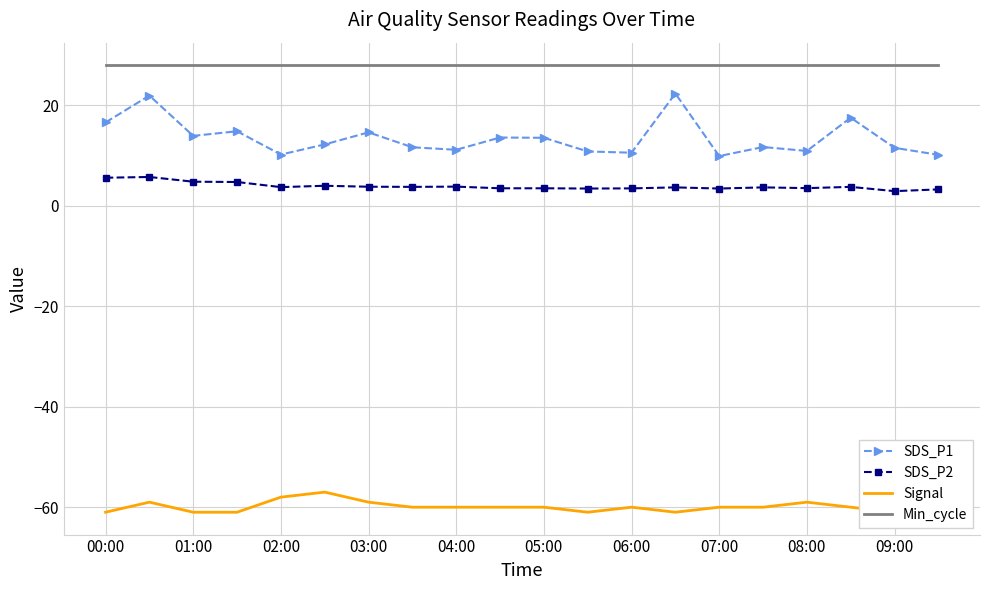

Reading left to right, transcribe all the data shown in this chart.

SDS_P1: 16.6	21.9	13.9	14.8	10.2	12.2	14.6	11.6	11.1	13.6	13.5	10.8	10.6	22.3	9.9	11.7	10.9	17.5	11.5	10.1
SDS_P2: 5.6	5.7	4.8	4.7	3.7	4.0	3.8	3.8	3.8	3.5	3.5	3.4	3.5	3.6	3.4	3.6	3.5	3.8	2.9	3.2
Signal: -61.0	-59.0	-61.0	-61.0	-58.0	-57.0	-59.0	-60.0	-60.0	-60.0	-60.0	-61.0	-60.0	-61.0	-60.0	-60.0	-59.0	-60.0	-61.0	-60.0
Min_cycle: 28.0	28.0	28.0	28.0	28.0	28.0	28.0	28.0	28.0	28.0	28.0	28.0	28.0	28.0	28.0	28.0	28.0	28.0	28.0	28.0